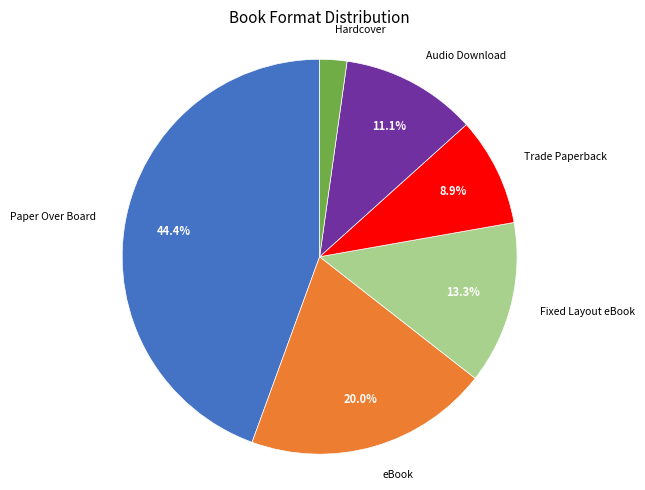

Does any single category account for the majority?

No